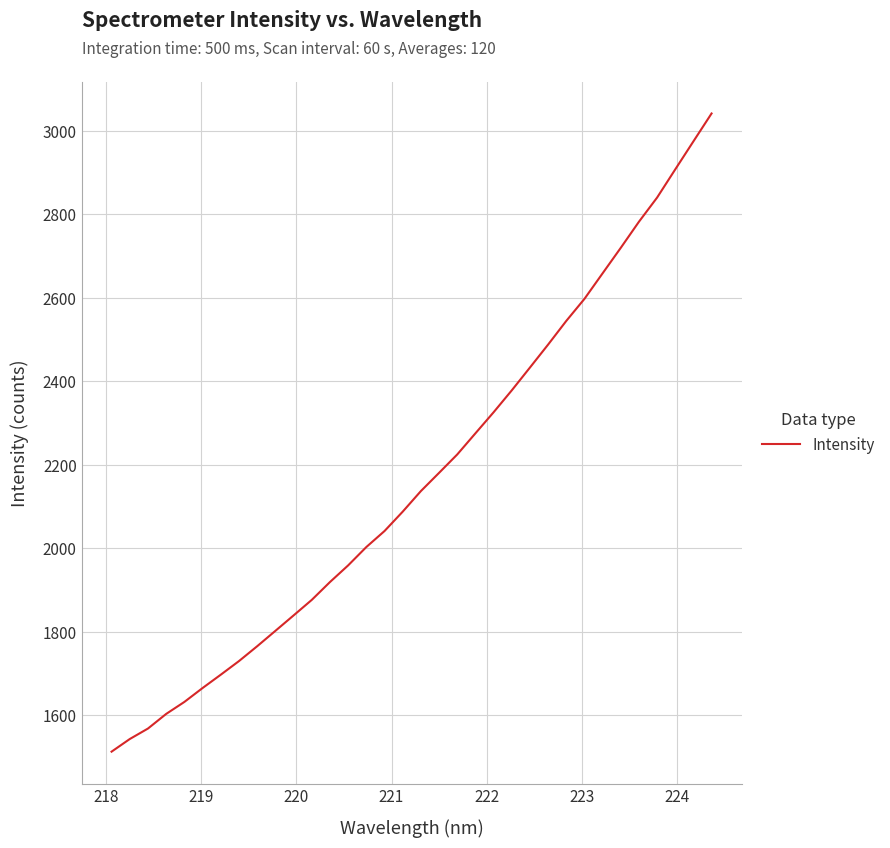

What is the difference between the maximum and minimum values?

1528.7